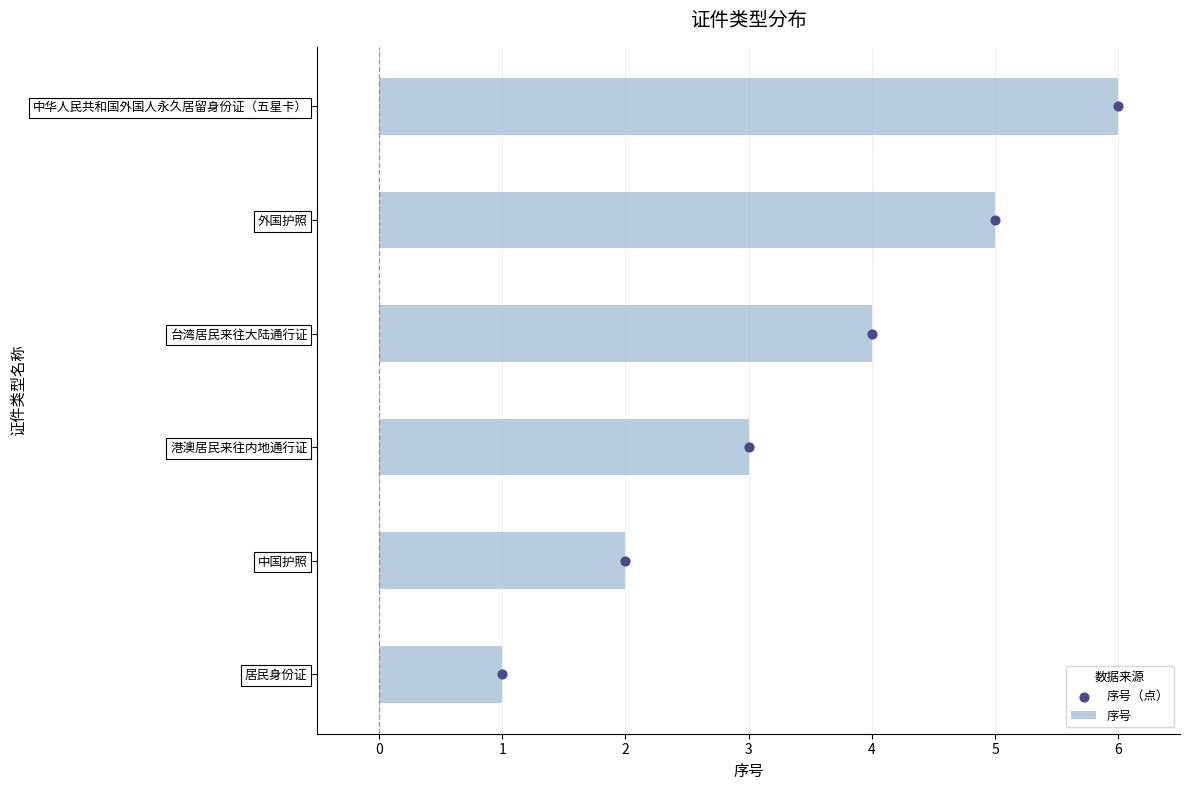

Which series has the largest Y range (max minus min)?

序号